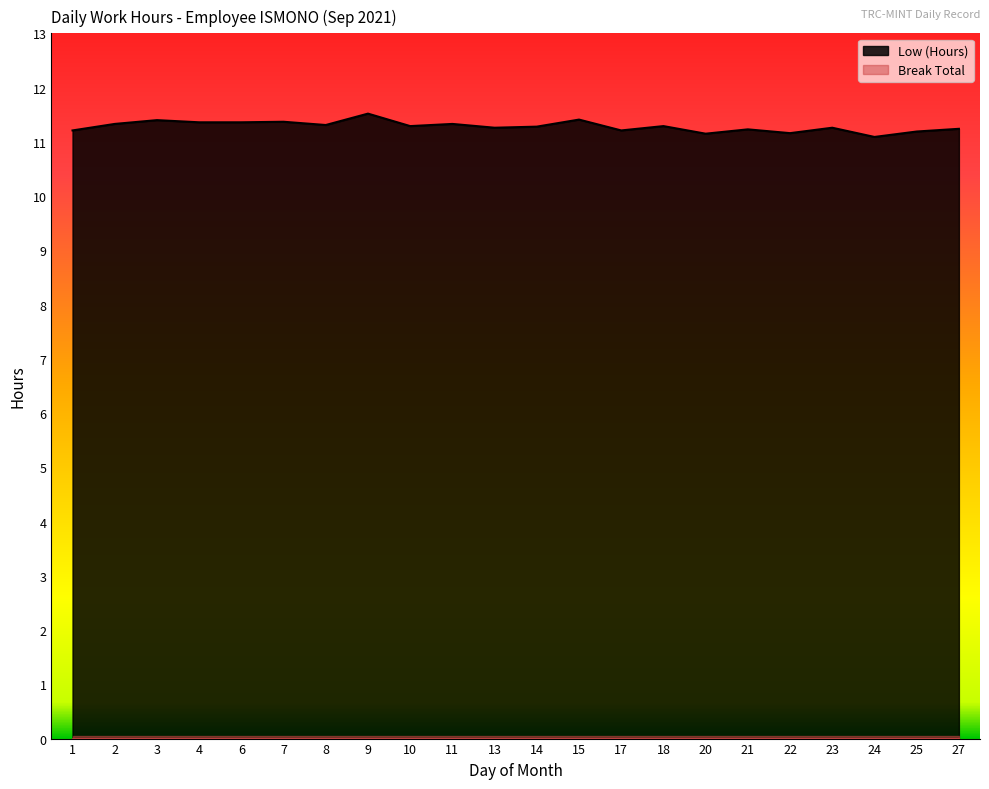

The value at 24 is 11.1. True or false?

True